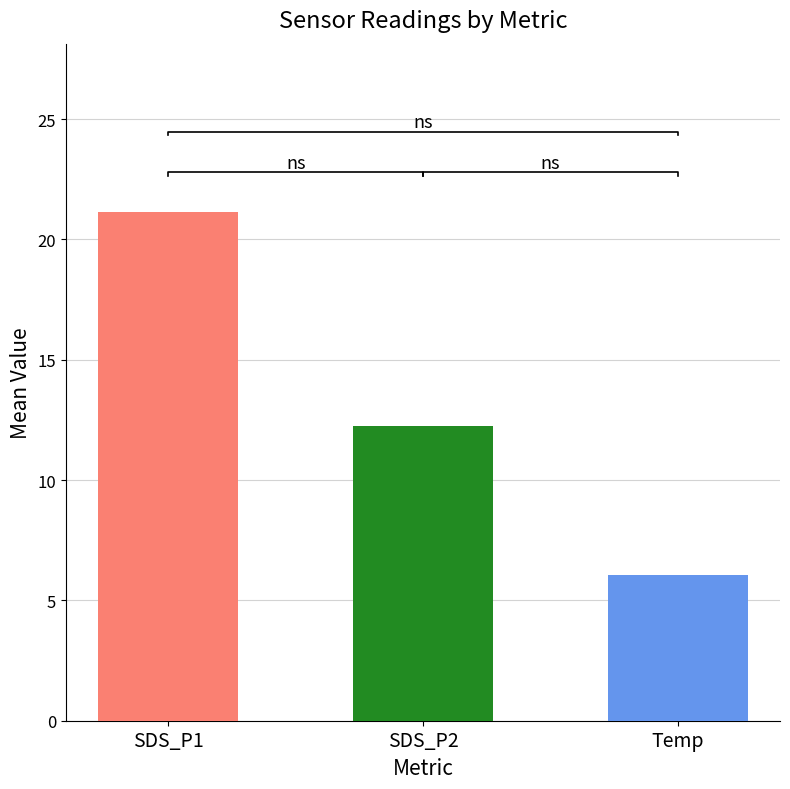

Is it true that Temp equals 10.5 at 7?

False